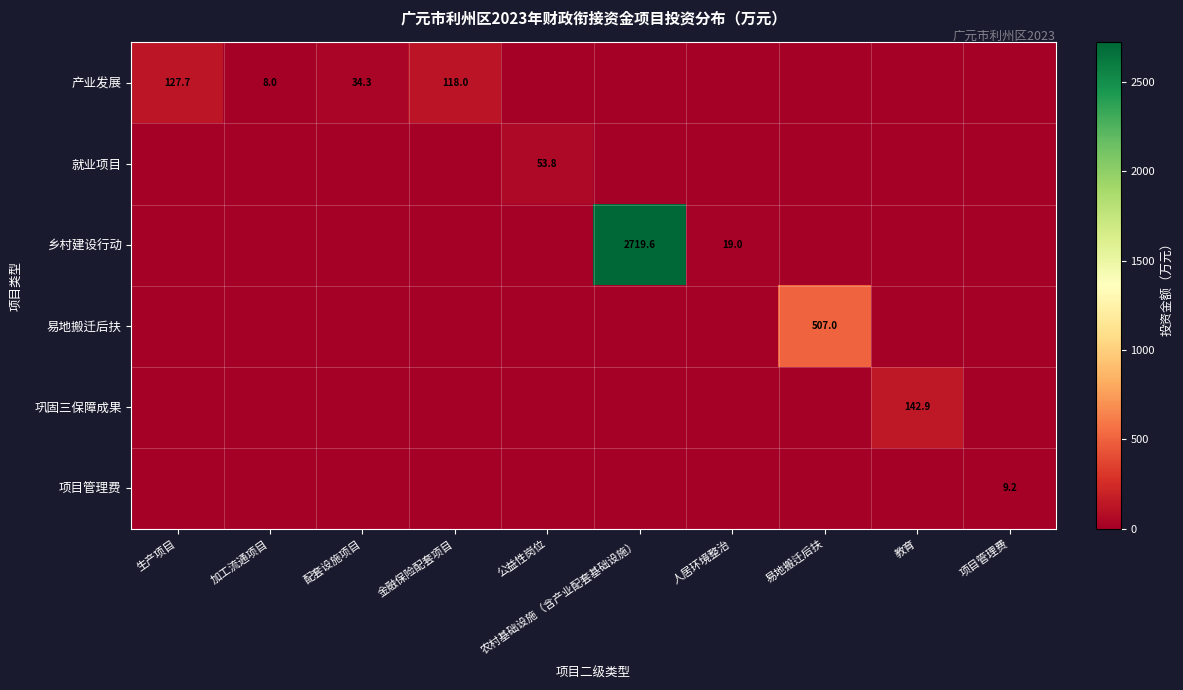

At how many categories does at least one series exceed 1985?

1